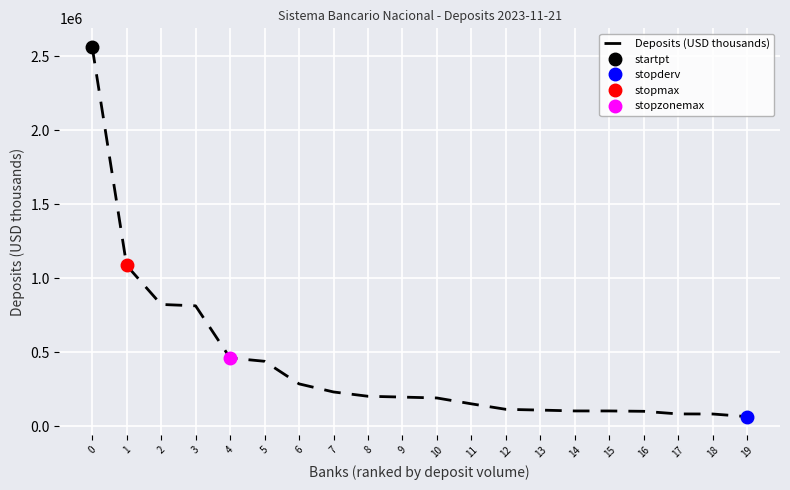

Which has a higher value, 15 or 14?

14